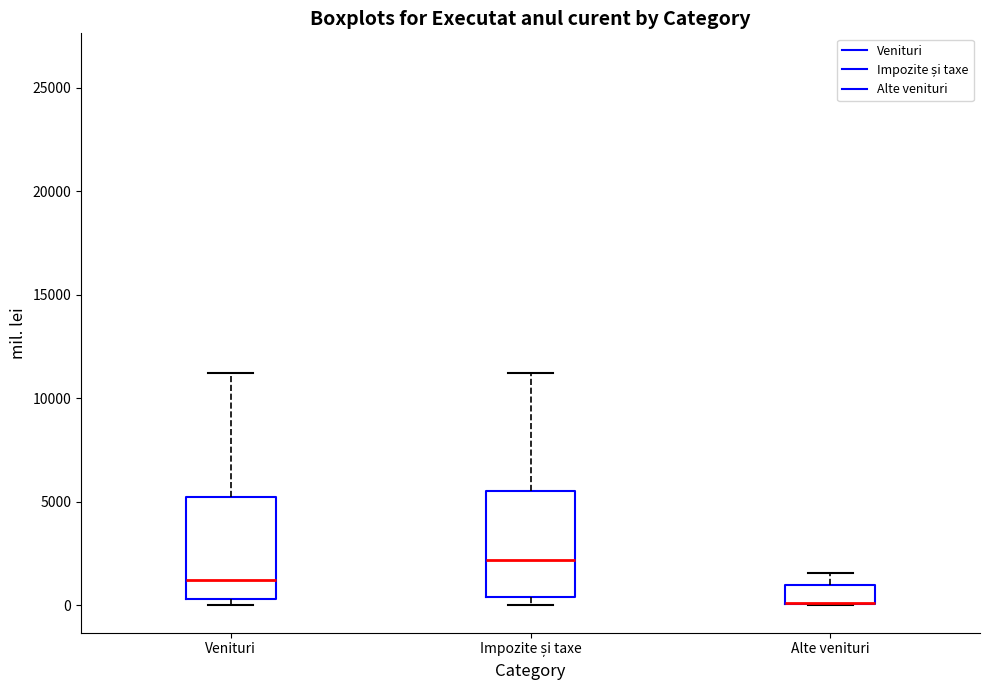

Where is the upper edge of the box for Alte venituri on the y-axis? The values are not printed on the chart, so give them approximately, as read against the axis.

1000